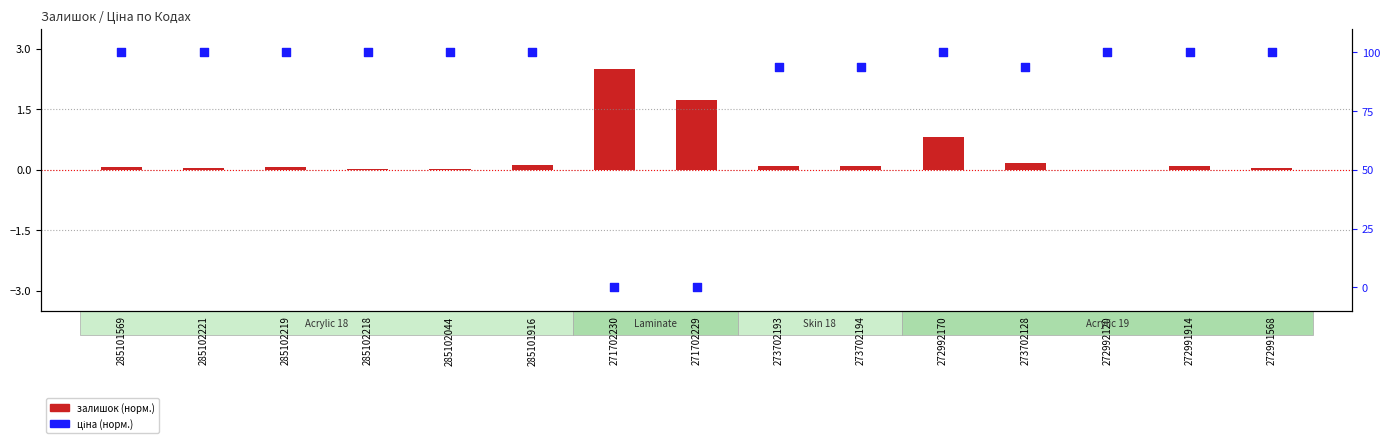

At how many categories does at least one series exceed 44?

13